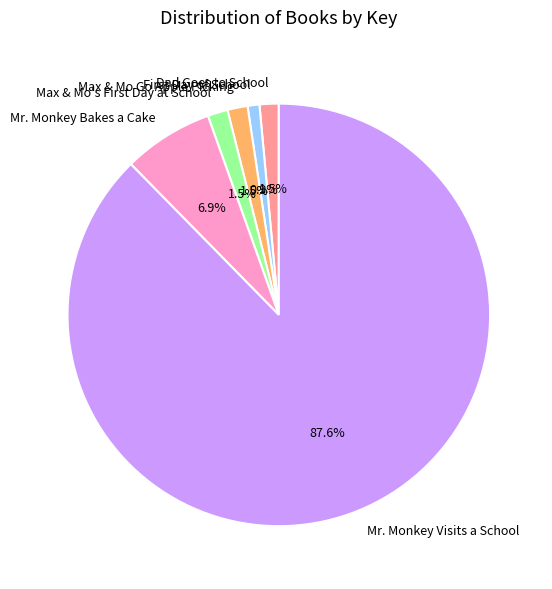

The Mr. Monkey Visits a School slice represents 88% of the pie. True or false?

True